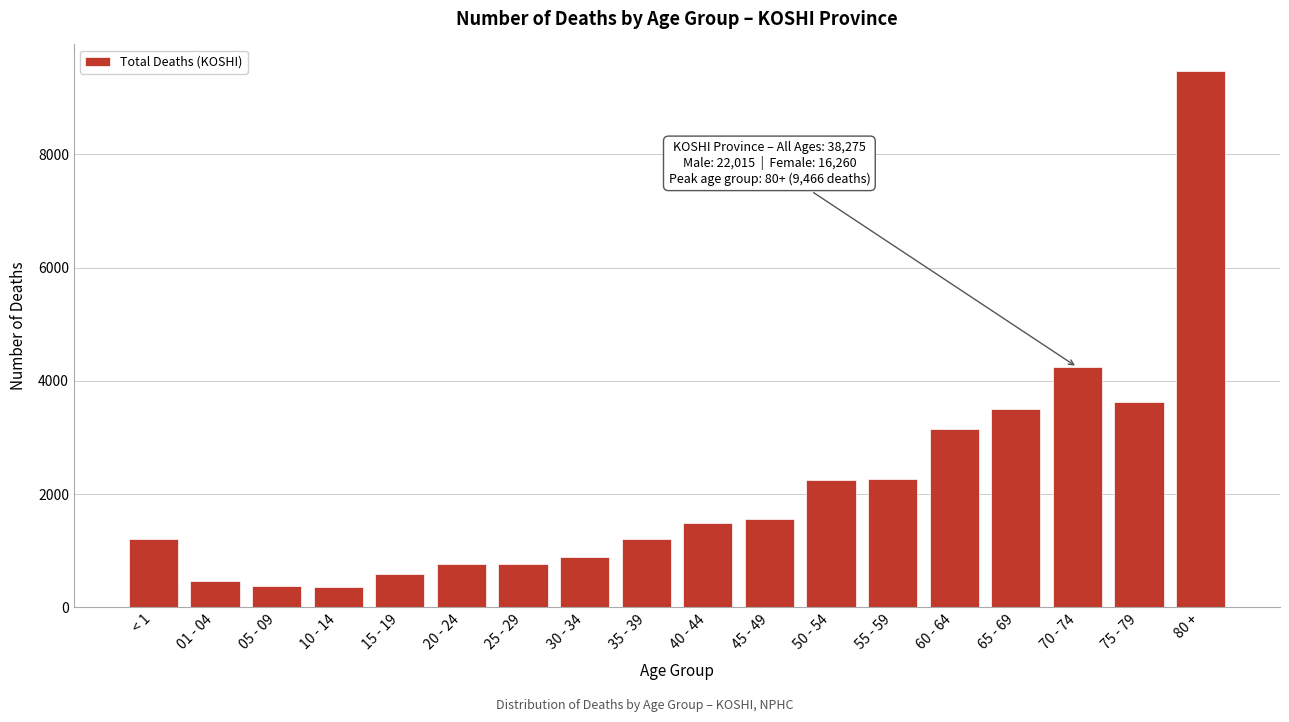

At which label is the value closest to 4916?

70 - 74